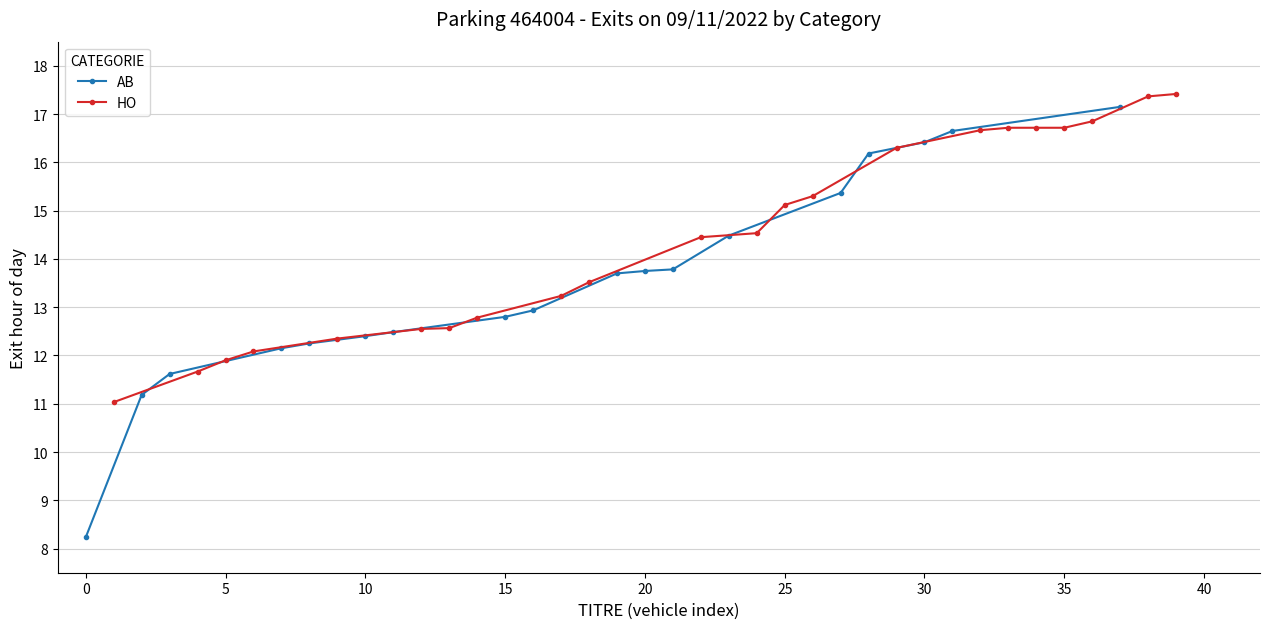

Does the chart display data point markers on the line(s)?

Yes